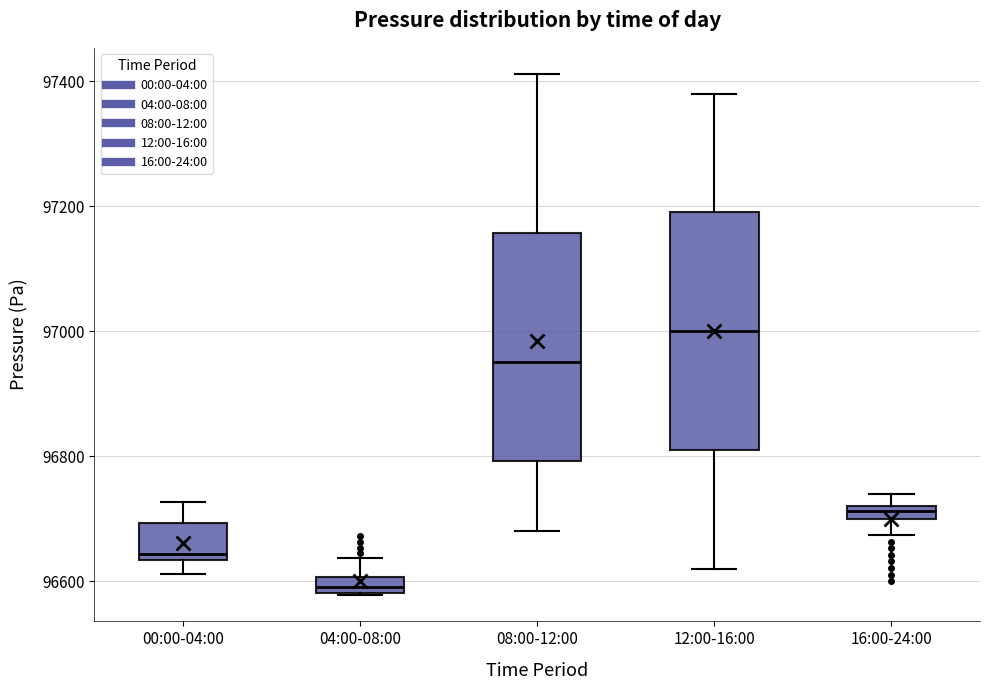

Which box has the highest median line?

12:00-16:00